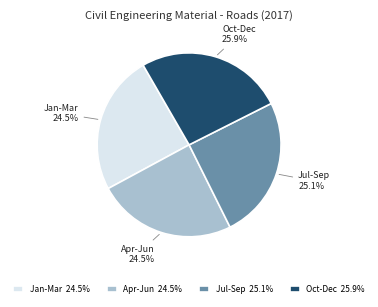

Between Oct-Dec and Apr-Jun, which is larger?

Oct-Dec